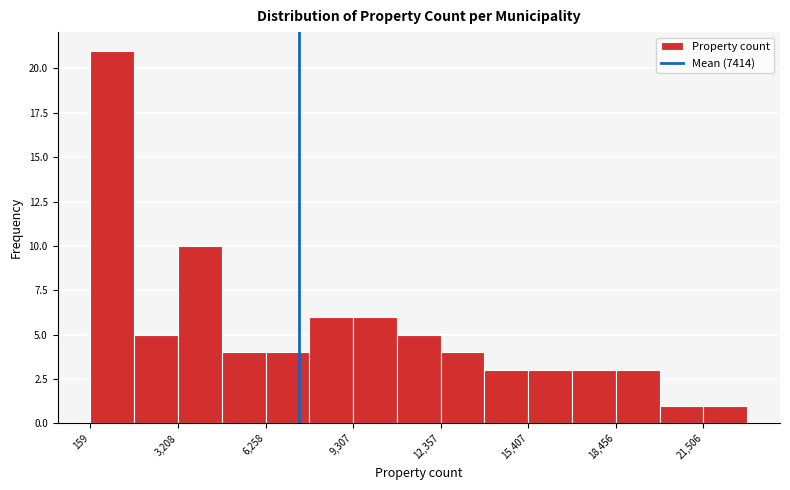

Around what value on the x-axis is the tallest bar? Give the approximate position of its centre, as read against the axis.

1000